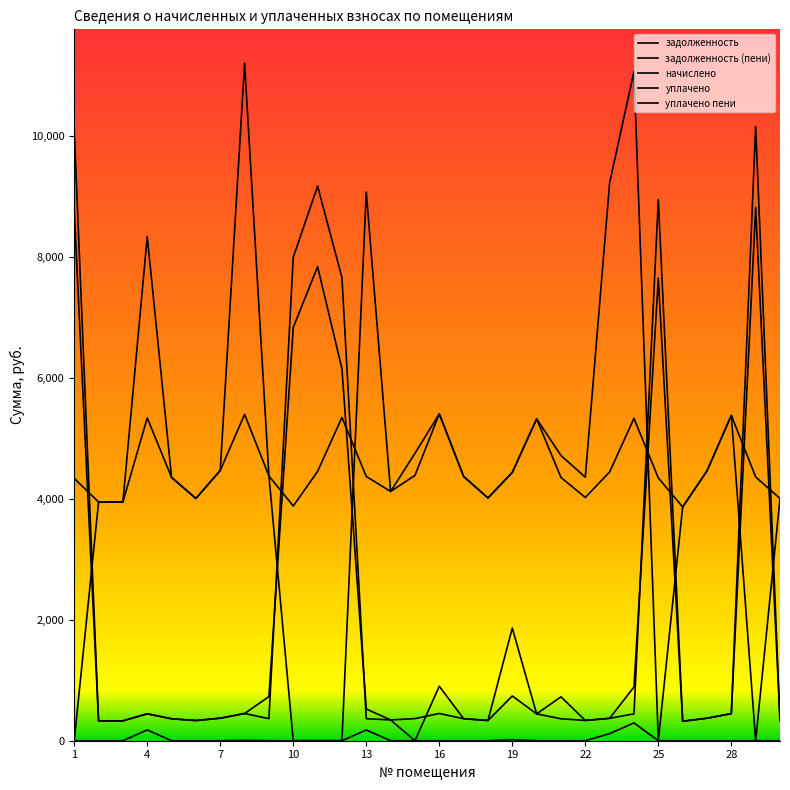

How many lines are shown in the chart?

5